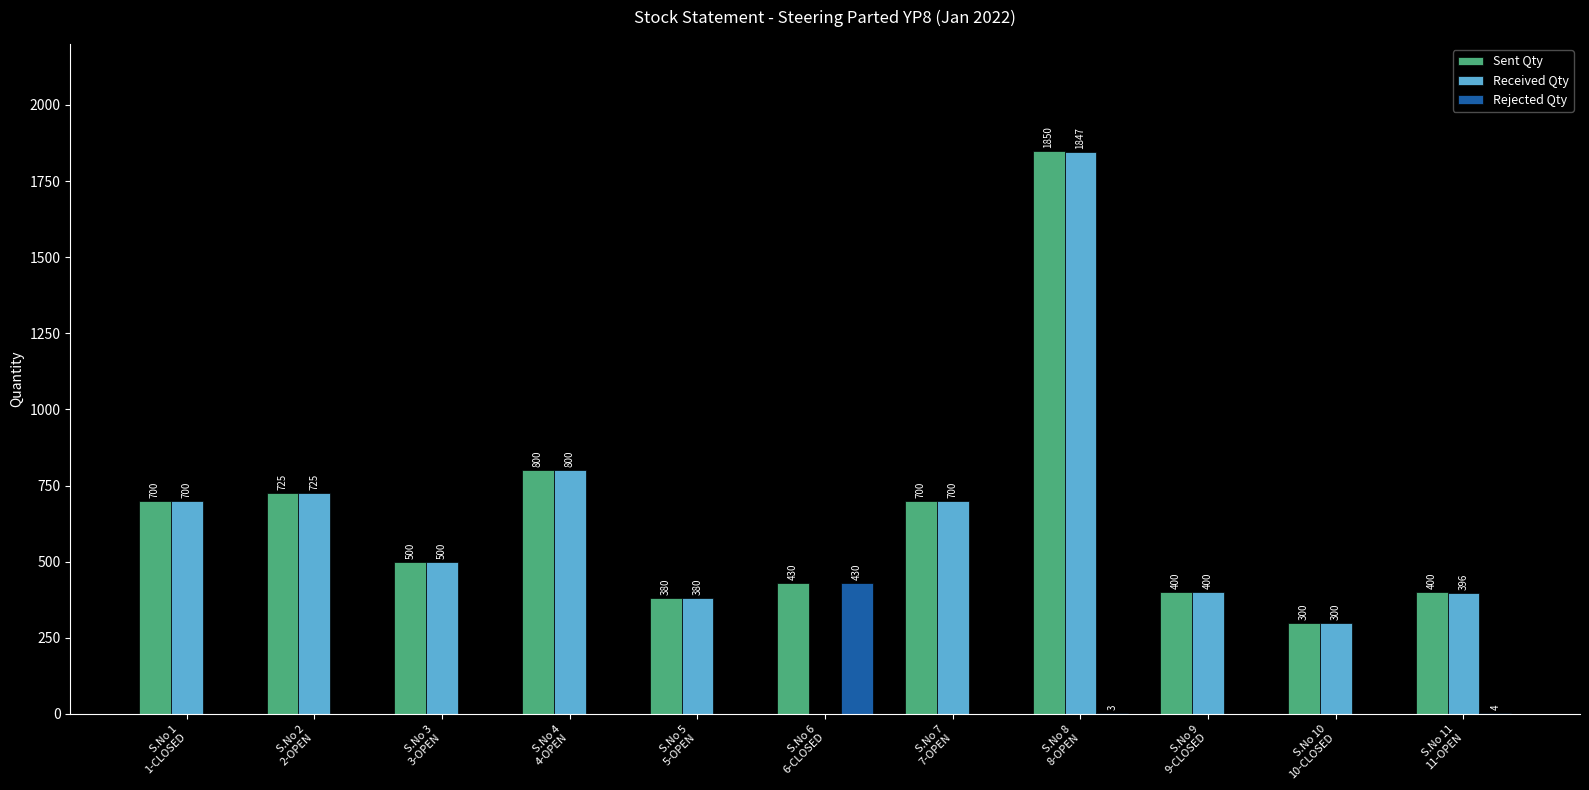

Which series has the widest spread of values?

Received Qty